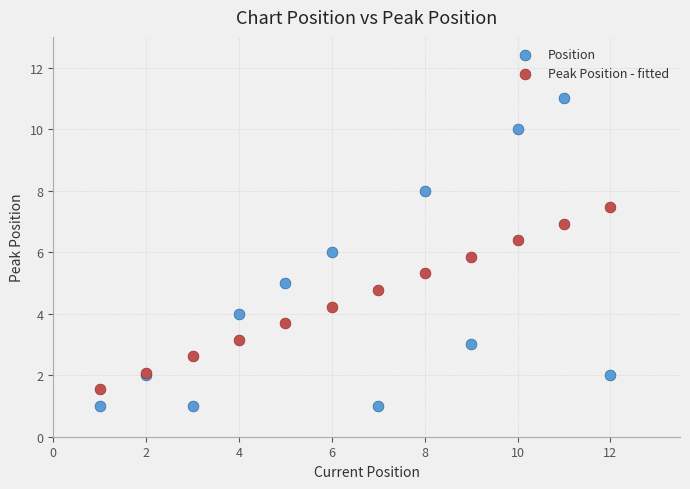

Which series has the largest Y range (max minus min)?

Position